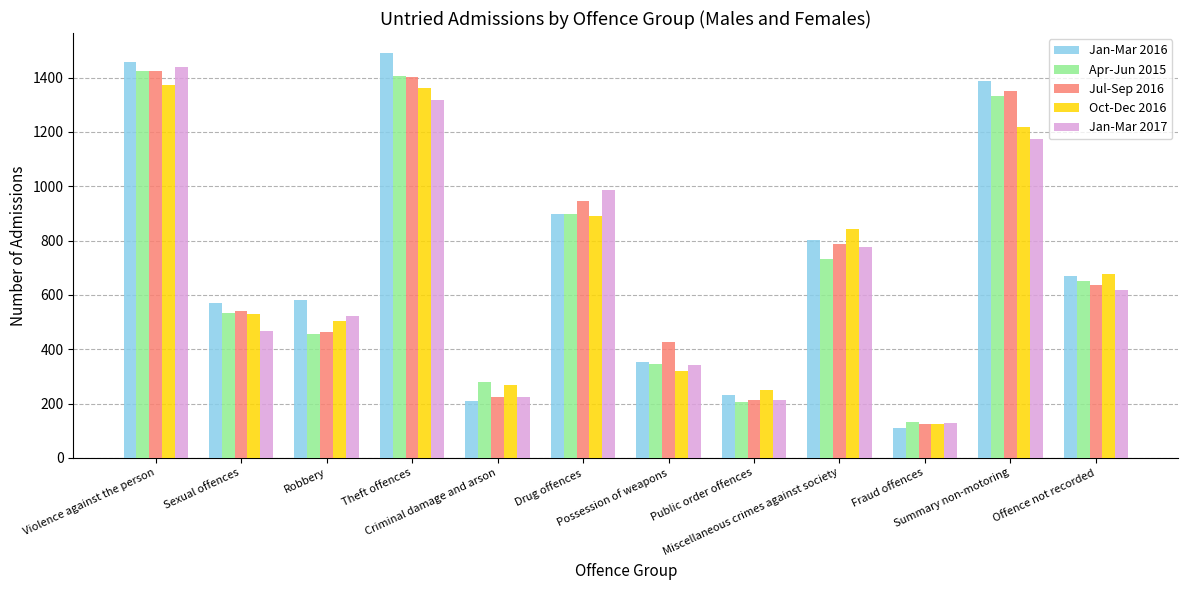

Which series has the widest spread of values?

Jan-Mar 2016